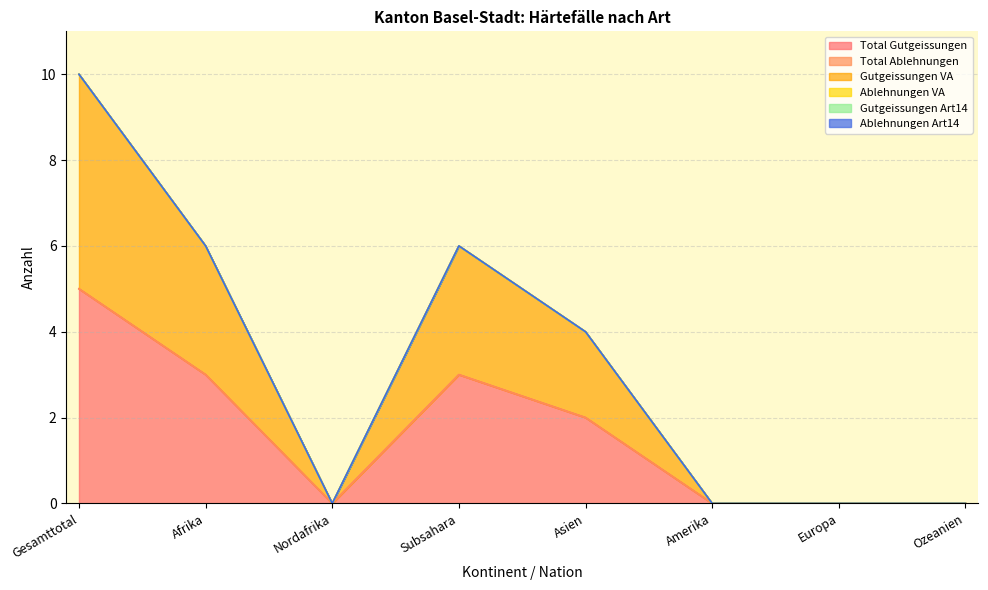

At Amerika, list the series in order from smallest to largest.

Total Gutgeissungen, Total Ablehnungen, Gutgeissungen VA, Ablehnungen VA, Gutgeissungen Art14, Ablehnungen Art14